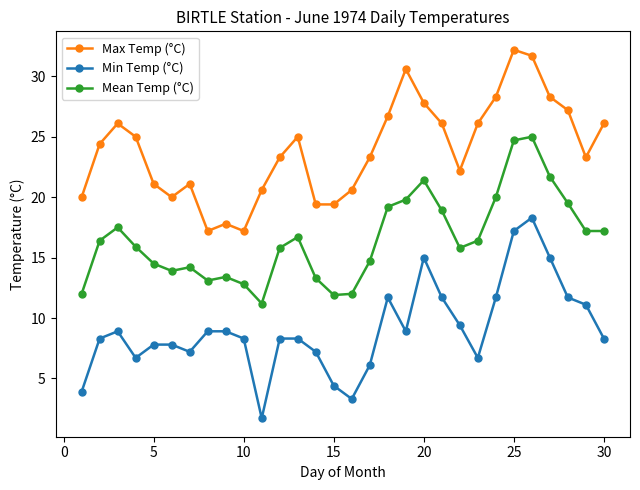

What is the maximum value for Max Temp (°C)?

32.2